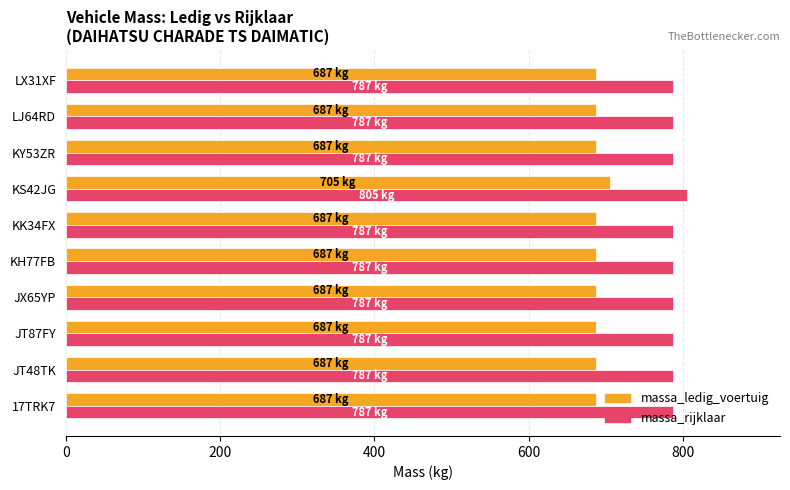

What is the difference between the maximum and minimum values in the massa_ledig_voertuig series?

18